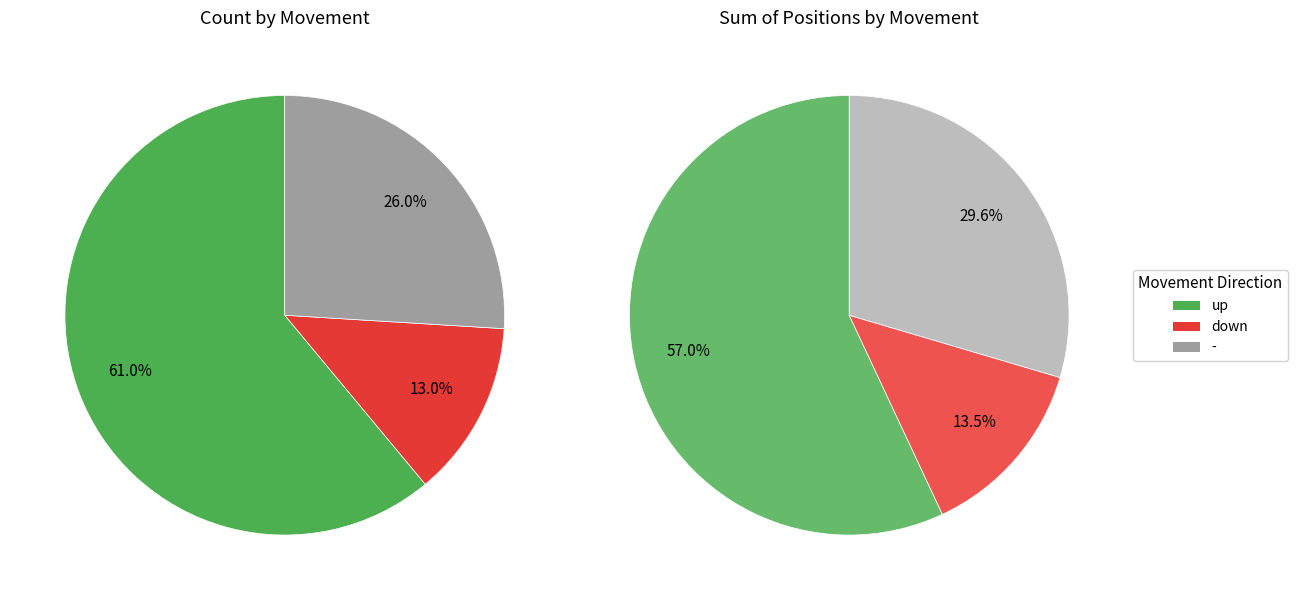

What is the total percentage of down and up?

74.0%